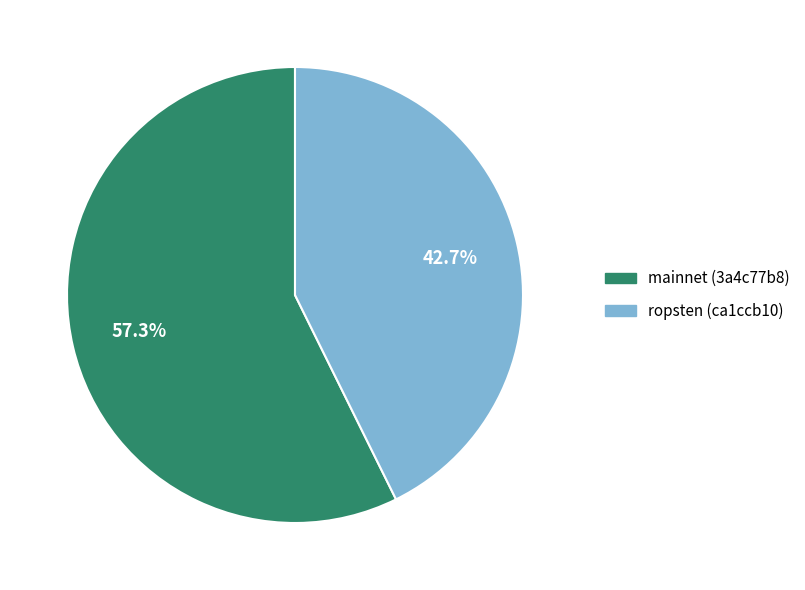

To the nearest percent, what percentage of the pie is ropsten (ca1ccb10)?

43%